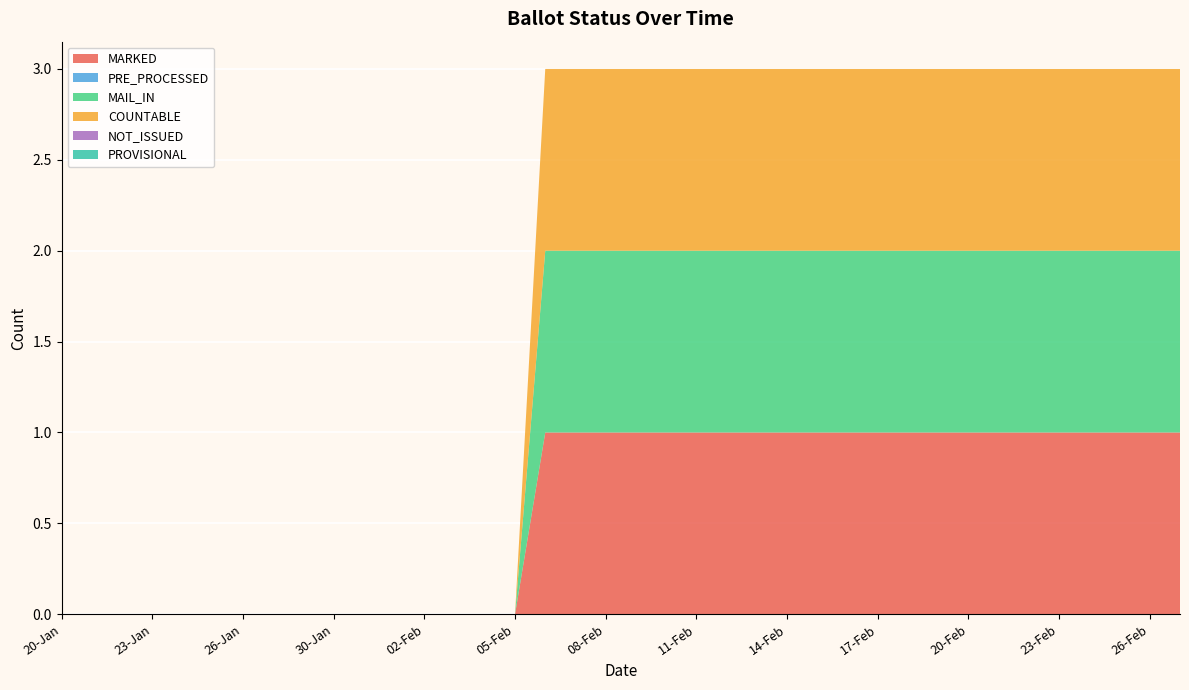

Reading left to right, extract all data points from this chart.

MARKED: 20-Jan=0	21-Jan=0	22-Jan=0	23-Jan=0	24-Jan=0	25-Jan=0	26-Jan=0	27-Jan=0	29-Jan=0	30-Jan=0	31-Jan=0	01-Feb=0	02-Feb=0	03-Feb=0	04-Feb=0	05-Feb=0	06-Feb=1	07-Feb=1	08-Feb=1	09-Feb=1	10-Feb=1	11-Feb=1	12-Feb=1	13-Feb=1	14-Feb=1	15-Feb=1	16-Feb=1	17-Feb=1	18-Feb=1	19-Feb=1	20-Feb=1	21-Feb=1	22-Feb=1	23-Feb=1	24-Feb=1	25-Feb=1	26-Feb=1	27-Feb=1
PRE_PROCESSED: 20-Jan=0	21-Jan=0	22-Jan=0	23-Jan=0	24-Jan=0	25-Jan=0	26-Jan=0	27-Jan=0	29-Jan=0	30-Jan=0	31-Jan=0	01-Feb=0	02-Feb=0	03-Feb=0	04-Feb=0	05-Feb=0	06-Feb=0	07-Feb=0	08-Feb=0	09-Feb=0	10-Feb=0	11-Feb=0	12-Feb=0	13-Feb=0	14-Feb=0	15-Feb=0	16-Feb=0	17-Feb=0	18-Feb=0	19-Feb=0	20-Feb=0	21-Feb=0	22-Feb=0	23-Feb=0	24-Feb=0	25-Feb=0	26-Feb=0	27-Feb=0
MAIL_IN: 20-Jan=0	21-Jan=0	22-Jan=0	23-Jan=0	24-Jan=0	25-Jan=0	26-Jan=0	27-Jan=0	29-Jan=0	30-Jan=0	31-Jan=0	01-Feb=0	02-Feb=0	03-Feb=0	04-Feb=0	05-Feb=0	06-Feb=1	07-Feb=1	08-Feb=1	09-Feb=1	10-Feb=1	11-Feb=1	12-Feb=1	13-Feb=1	14-Feb=1	15-Feb=1	16-Feb=1	17-Feb=1	18-Feb=1	19-Feb=1	20-Feb=1	21-Feb=1	22-Feb=1	23-Feb=1	24-Feb=1	25-Feb=1	26-Feb=1	27-Feb=1
COUNTABLE: 20-Jan=0	21-Jan=0	22-Jan=0	23-Jan=0	24-Jan=0	25-Jan=0	26-Jan=0	27-Jan=0	29-Jan=0	30-Jan=0	31-Jan=0	01-Feb=0	02-Feb=0	03-Feb=0	04-Feb=0	05-Feb=0	06-Feb=1	07-Feb=1	08-Feb=1	09-Feb=1	10-Feb=1	11-Feb=1	12-Feb=1	13-Feb=1	14-Feb=1	15-Feb=1	16-Feb=1	17-Feb=1	18-Feb=1	19-Feb=1	20-Feb=1	21-Feb=1	22-Feb=1	23-Feb=1	24-Feb=1	25-Feb=1	26-Feb=1	27-Feb=1
NOT_ISSUED: 20-Jan=0	21-Jan=0	22-Jan=0	23-Jan=0	24-Jan=0	25-Jan=0	26-Jan=0	27-Jan=0	29-Jan=0	30-Jan=0	31-Jan=0	01-Feb=0	02-Feb=0	03-Feb=0	04-Feb=0	05-Feb=0	06-Feb=0	07-Feb=0	08-Feb=0	09-Feb=0	10-Feb=0	11-Feb=0	12-Feb=0	13-Feb=0	14-Feb=0	15-Feb=0	16-Feb=0	17-Feb=0	18-Feb=0	19-Feb=0	20-Feb=0	21-Feb=0	22-Feb=0	23-Feb=0	24-Feb=0	25-Feb=0	26-Feb=0	27-Feb=0
PROVISIONAL: 20-Jan=0	21-Jan=0	22-Jan=0	23-Jan=0	24-Jan=0	25-Jan=0	26-Jan=0	27-Jan=0	29-Jan=0	30-Jan=0	31-Jan=0	01-Feb=0	02-Feb=0	03-Feb=0	04-Feb=0	05-Feb=0	06-Feb=0	07-Feb=0	08-Feb=0	09-Feb=0	10-Feb=0	11-Feb=0	12-Feb=0	13-Feb=0	14-Feb=0	15-Feb=0	16-Feb=0	17-Feb=0	18-Feb=0	19-Feb=0	20-Feb=0	21-Feb=0	22-Feb=0	23-Feb=0	24-Feb=0	25-Feb=0	26-Feb=0	27-Feb=0